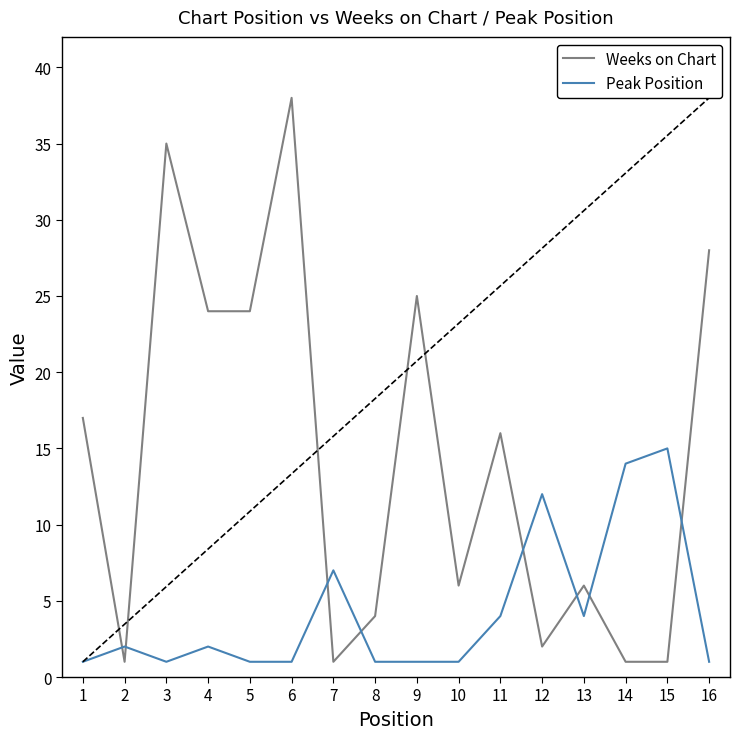

At 5, list the series in order from largest to smallest.

Weeks on Chart, Peak Position